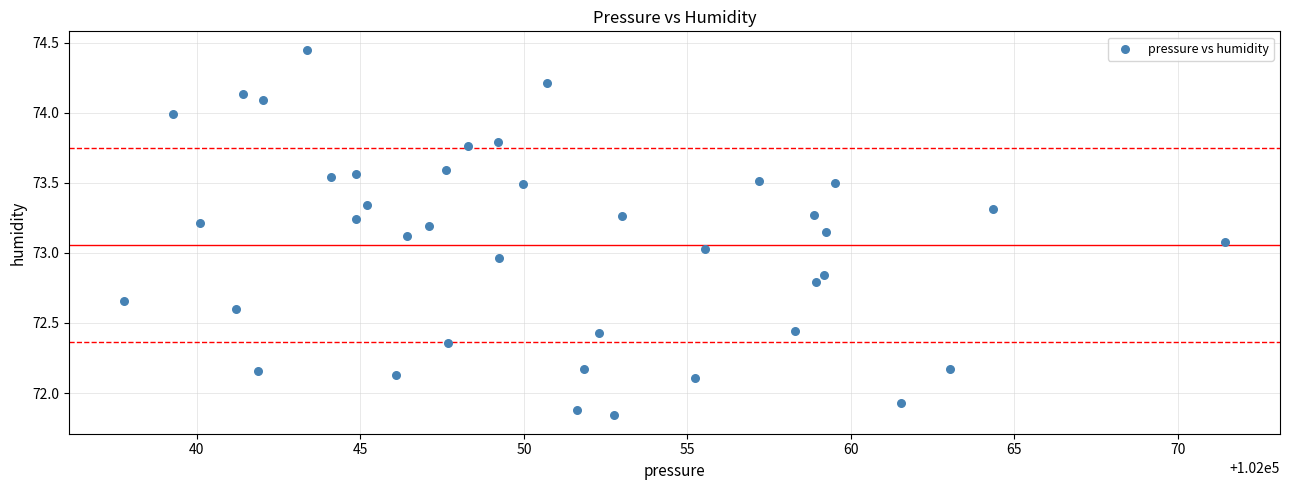

What is the range of Y values (max minus min)?

2.6